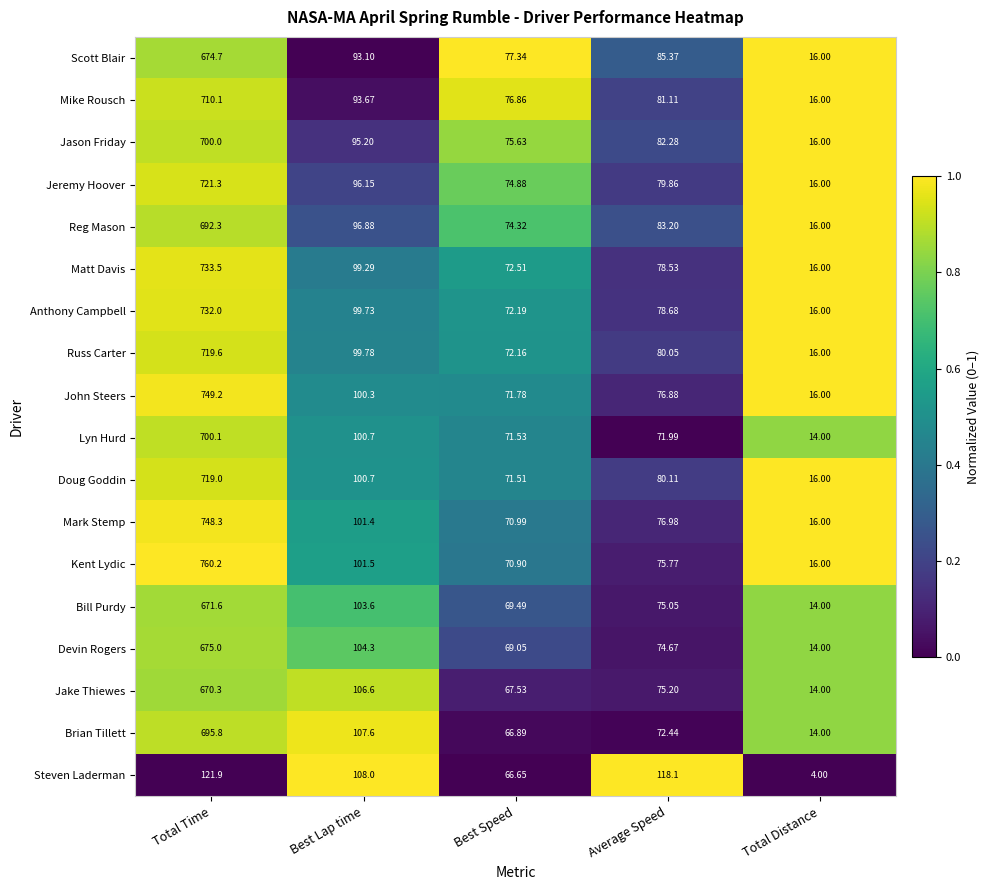

At which category is the sum across all series the highest?

Total Time